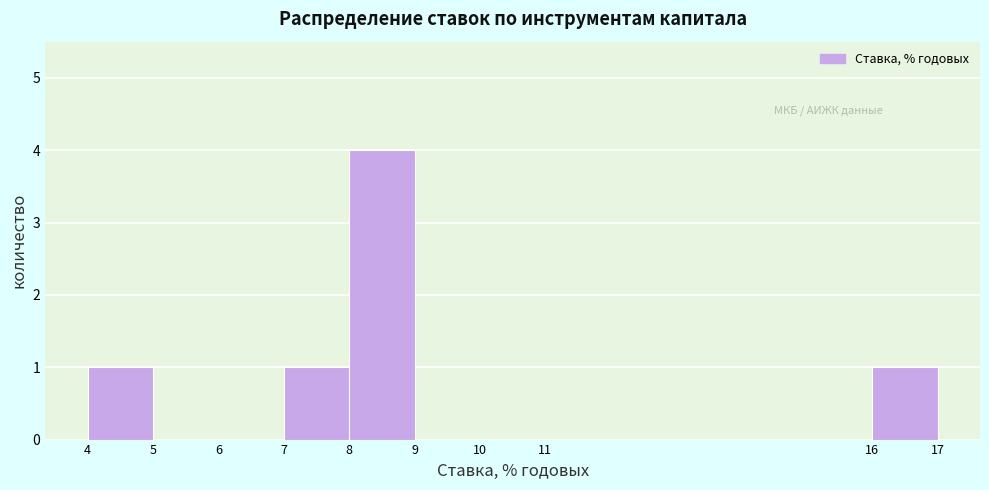

What is the height of the bar covering 16 to 17 on the x-axis? The values are not printed on the chart, so give them approximately, as read against the axis.

1